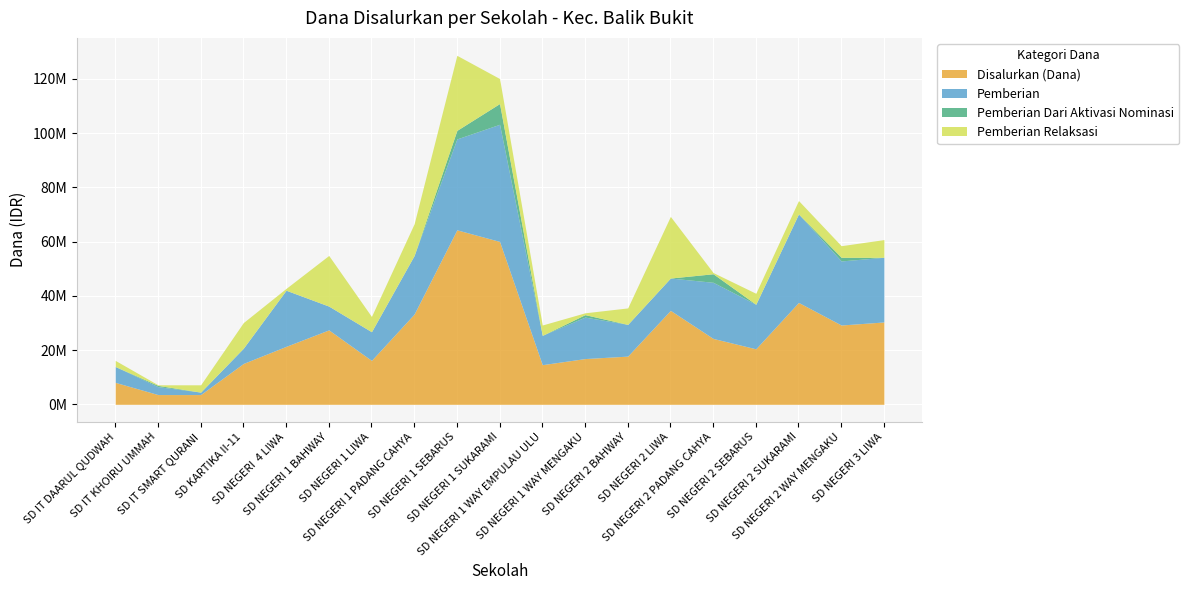

Is it true that Disalurkan (Dana) equals 33300000 at SD NEGERI 1 PADANG CAHYA?

True